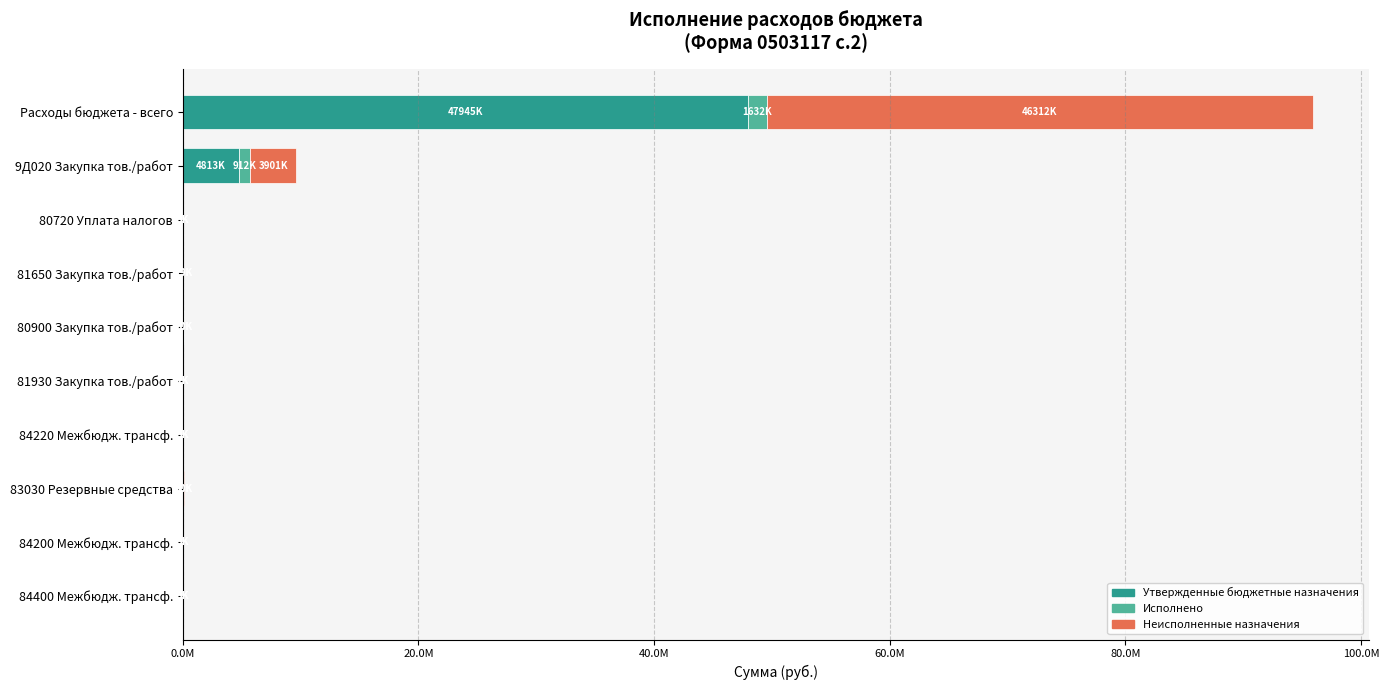

What are all the series names shown in the legend?

Утвержденные бюджетные назначения, Исполнено, Неисполненные назначения